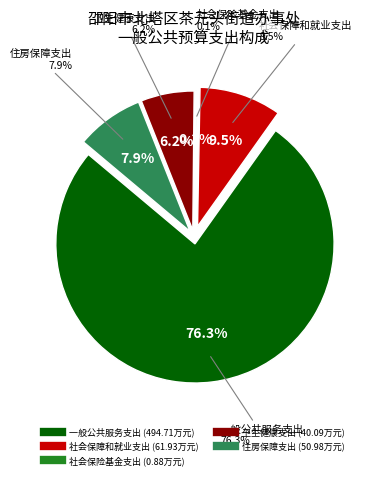

To the nearest percent, what is the combined percentage of 住房保障支出 and 社会保险基金支出?

8%